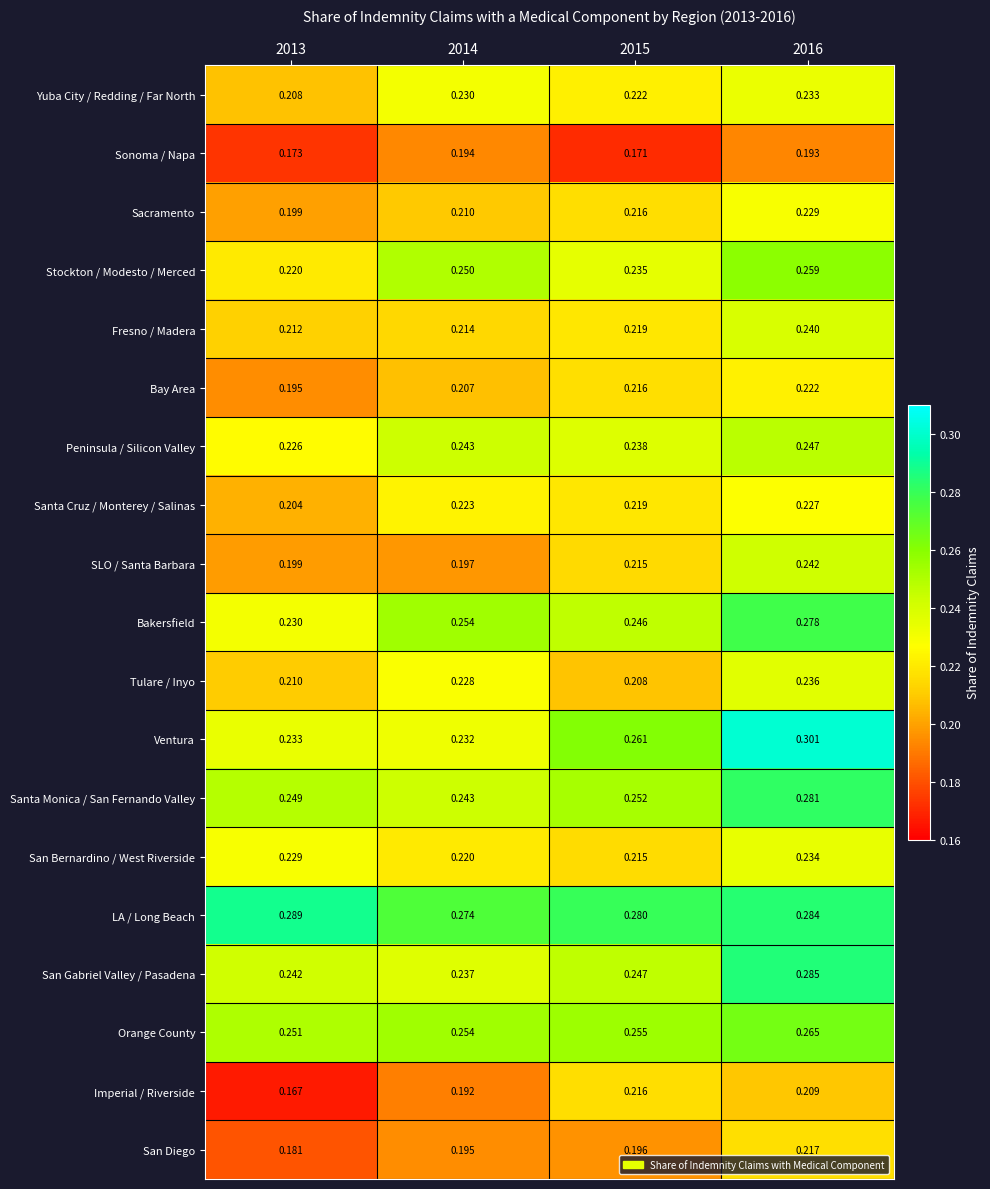

Which series has the largest range (max minus min)?

Ventura